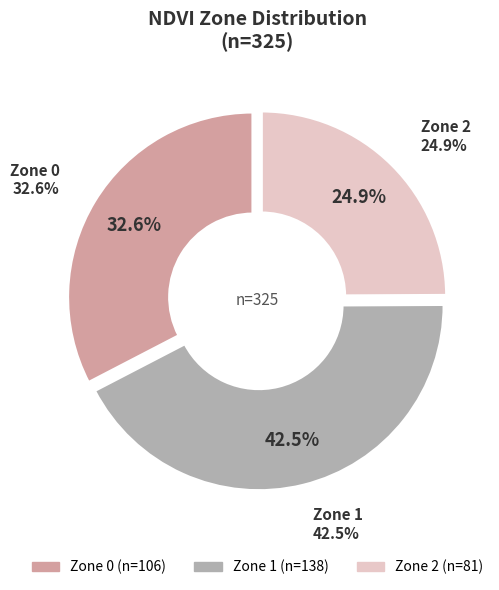

Which category has the smallest portion of the pie?

Zone 2